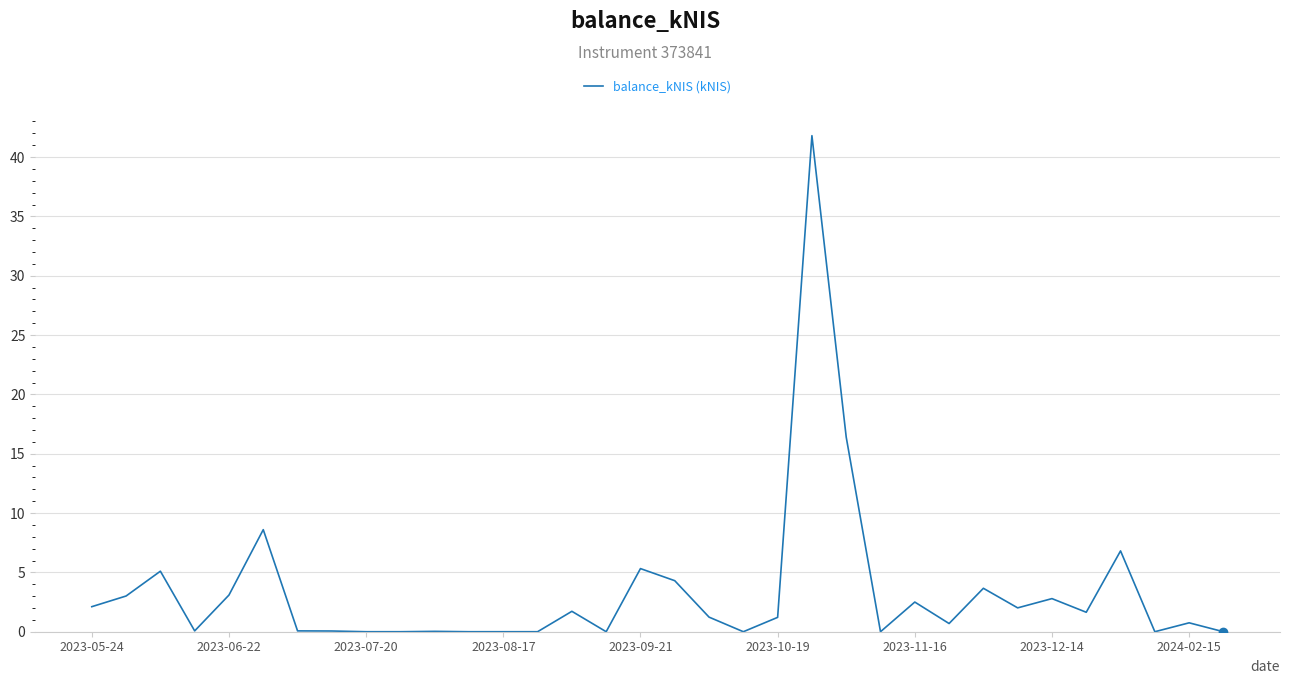

What is the greatest value displayed?

41.8